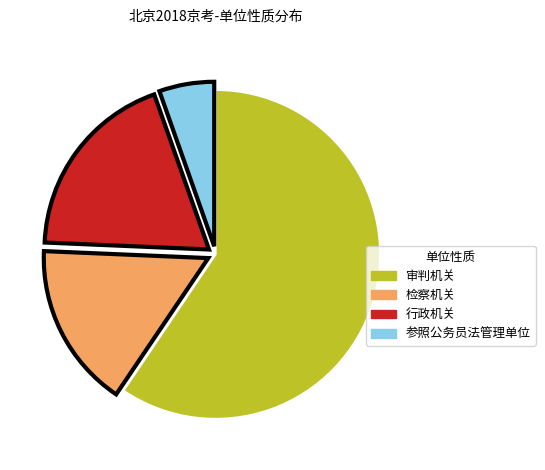

Is there a majority slice in this chart?

Yes